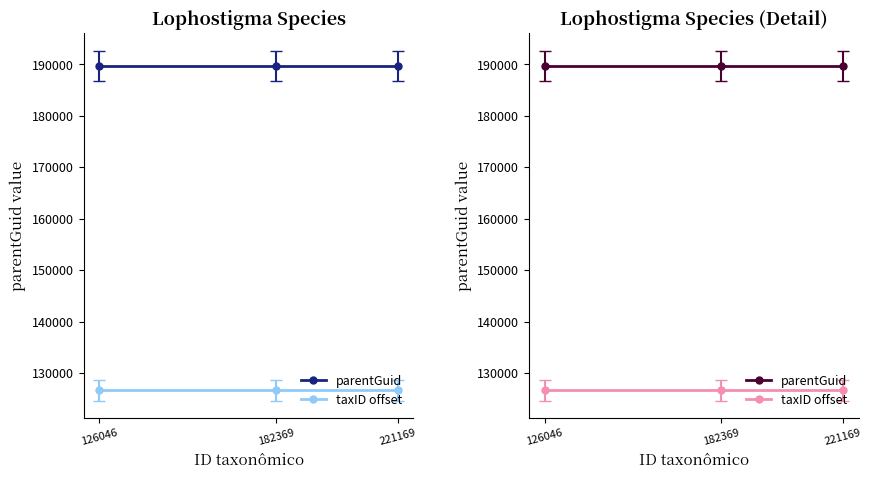

True or false: taxID offset has a value of 126669 at 182369.

True